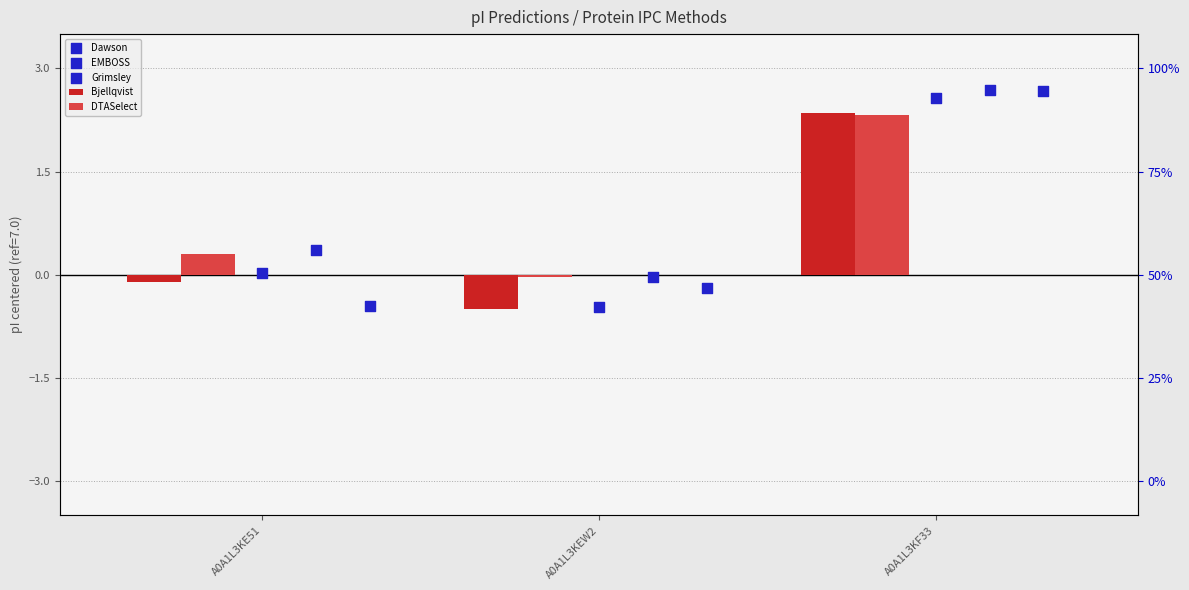

What is the total value across all series at A0A1L3KEW2?

-1.2